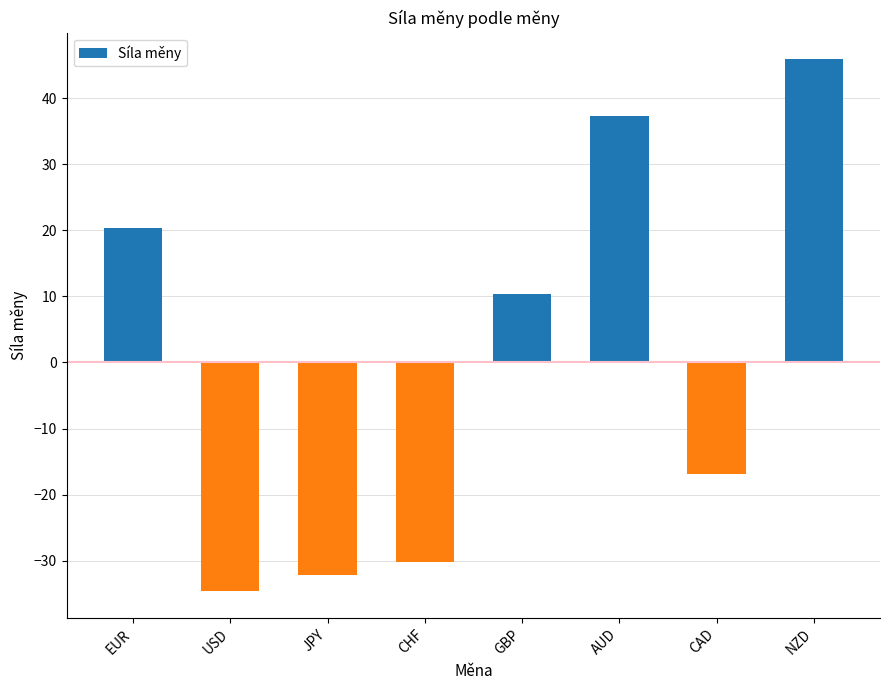

Is it true that the value at AUD is 37.4?

True